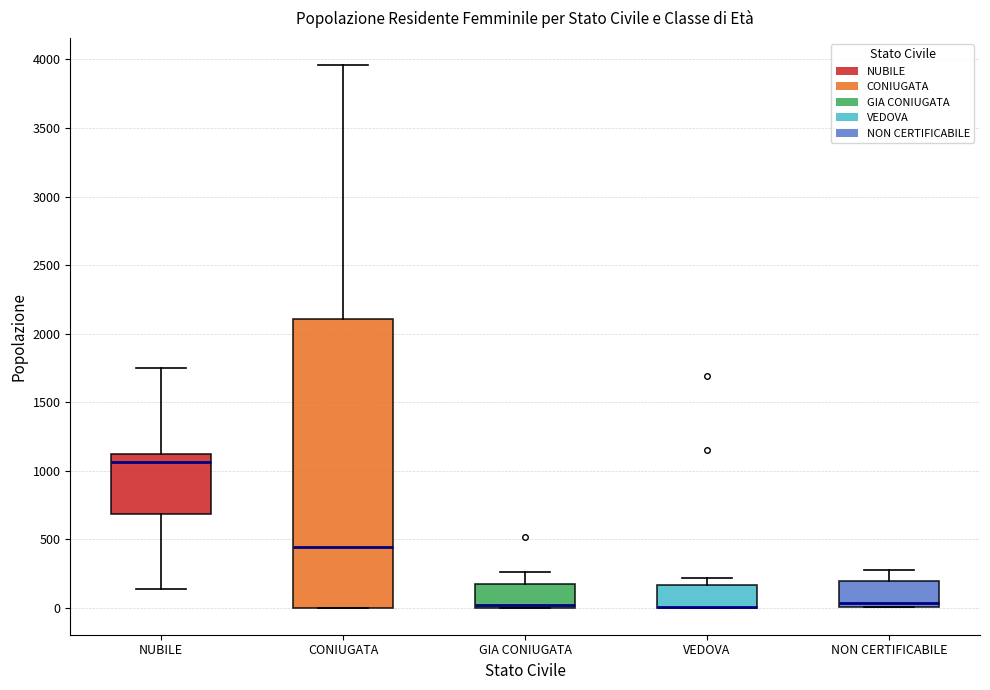

Where is the lower edge of the box for CONIUGATA on the y-axis? The values are not printed on the chart, so give them approximately, as read against the axis.

0